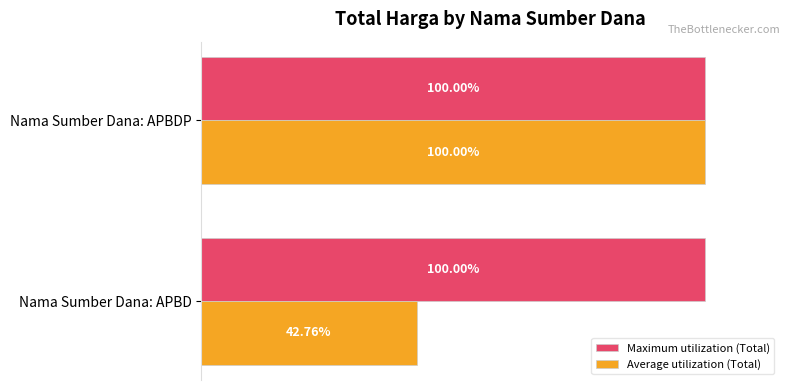

At which category is the sum across all series the highest?

Nama Sumber Dana: APBDP